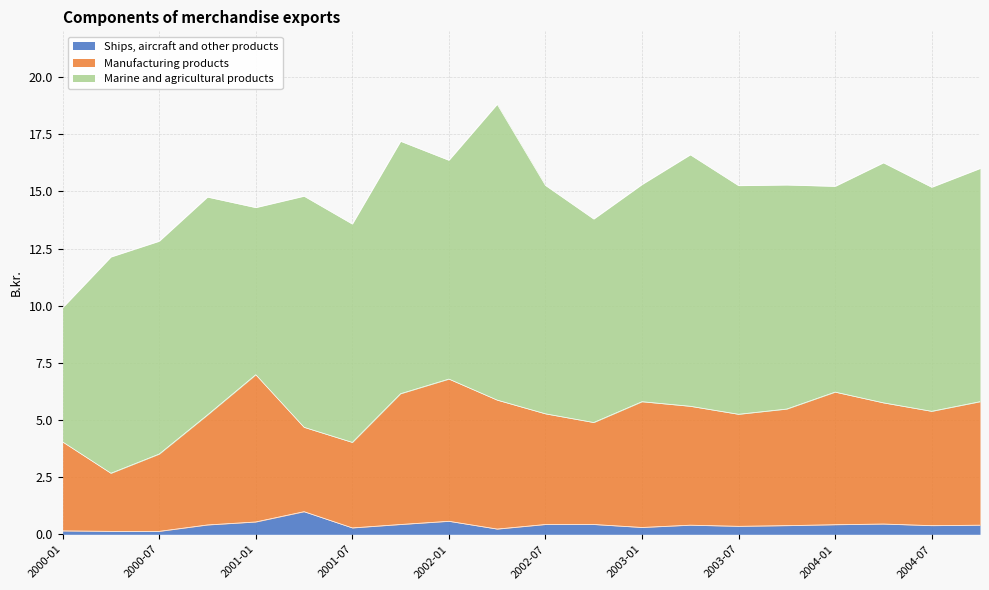

True or false: Manufacturing products has more than 1 interior local peaks.

True